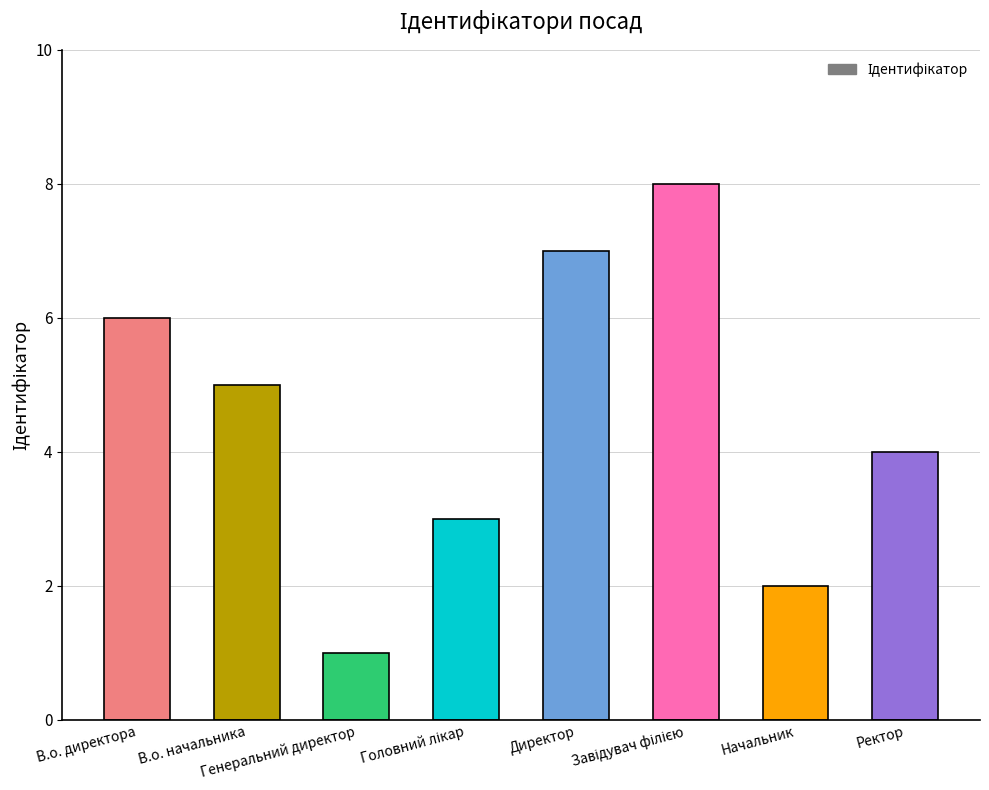

The value at Начальник is 1. True or false?

False